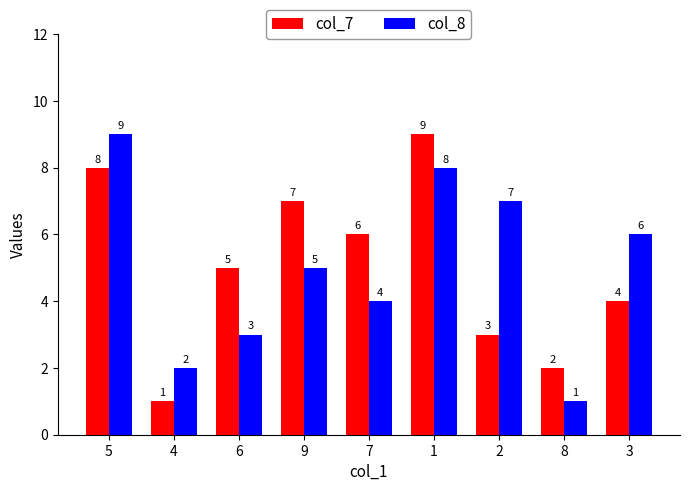

List the labels in order of col_7 value, smallest first.

4, 8, 2, 3, 6, 7, 9, 5, 1